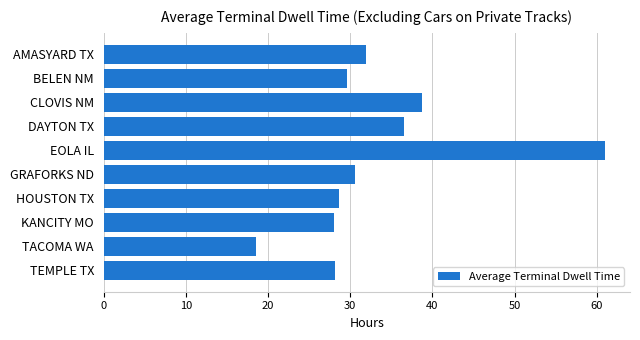

True or false: the data shows 24.1 at TACOMA WA.

False